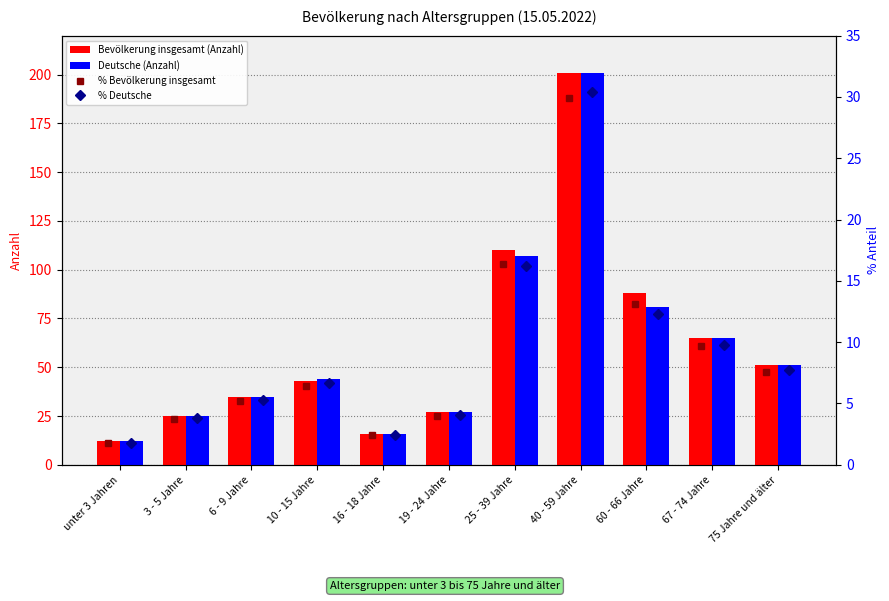

What is the difference between the maximum and second lowest values in the Deutsche (Anzahl) series?

185